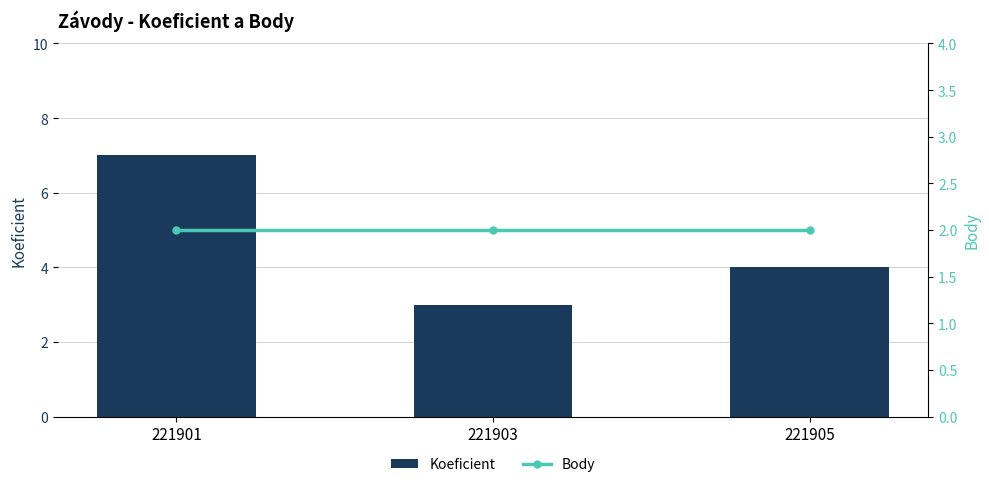

What is the total value across all series at 221901?

9